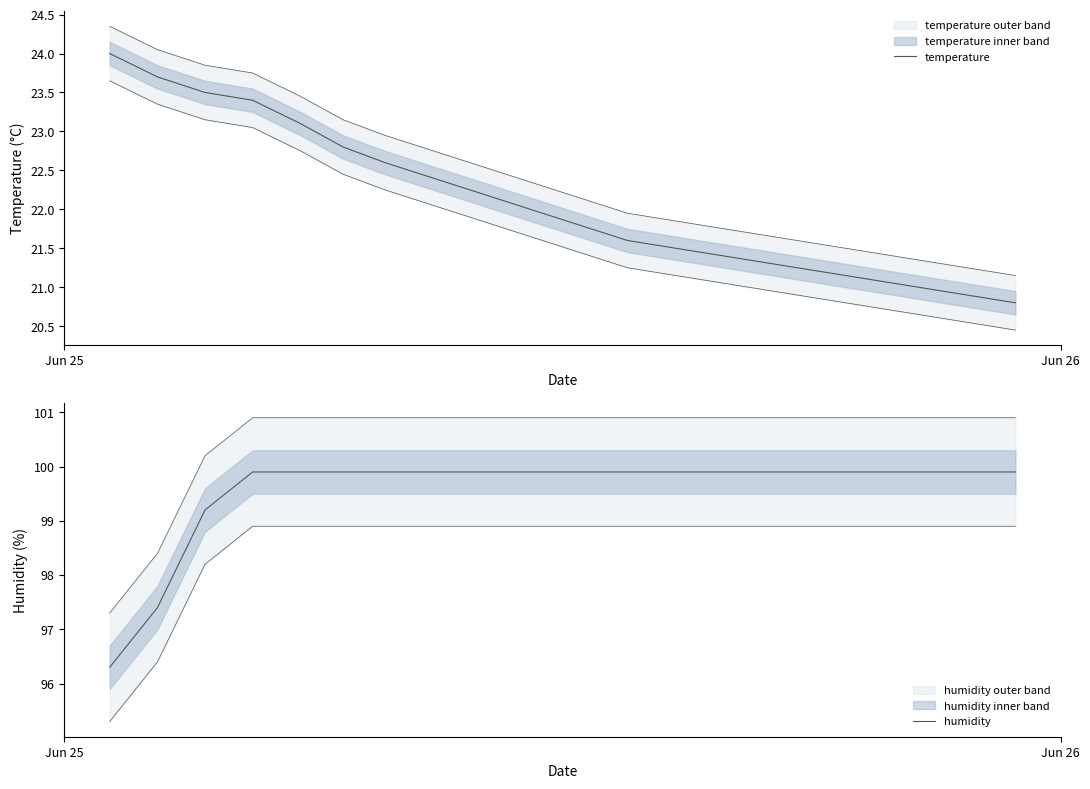

How many values in the humidity series are below 99?

2